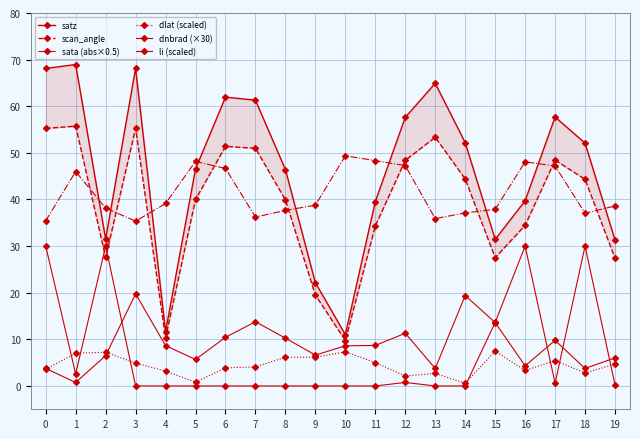

What is the value of the dlat (scaled) point at the 8th from the left?

4.1